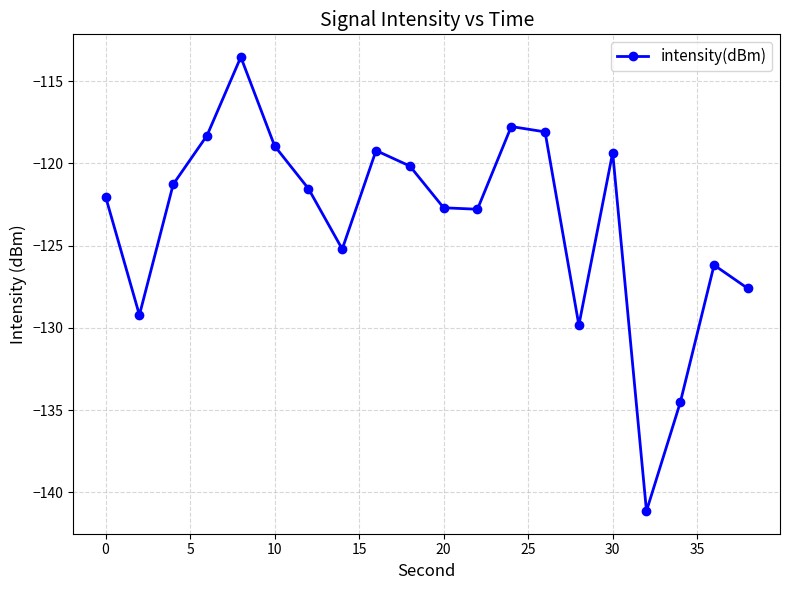

What is the value of the 4th point from the left?

-118.3